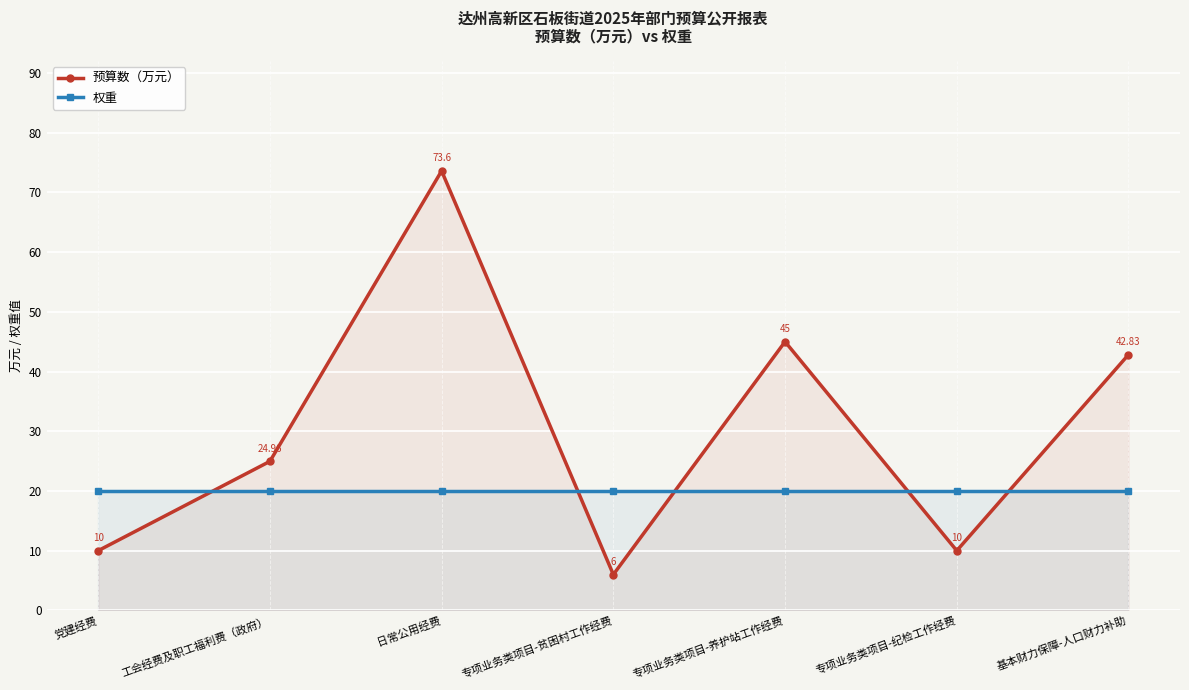

What is the maximum value shown in the chart?

73.6